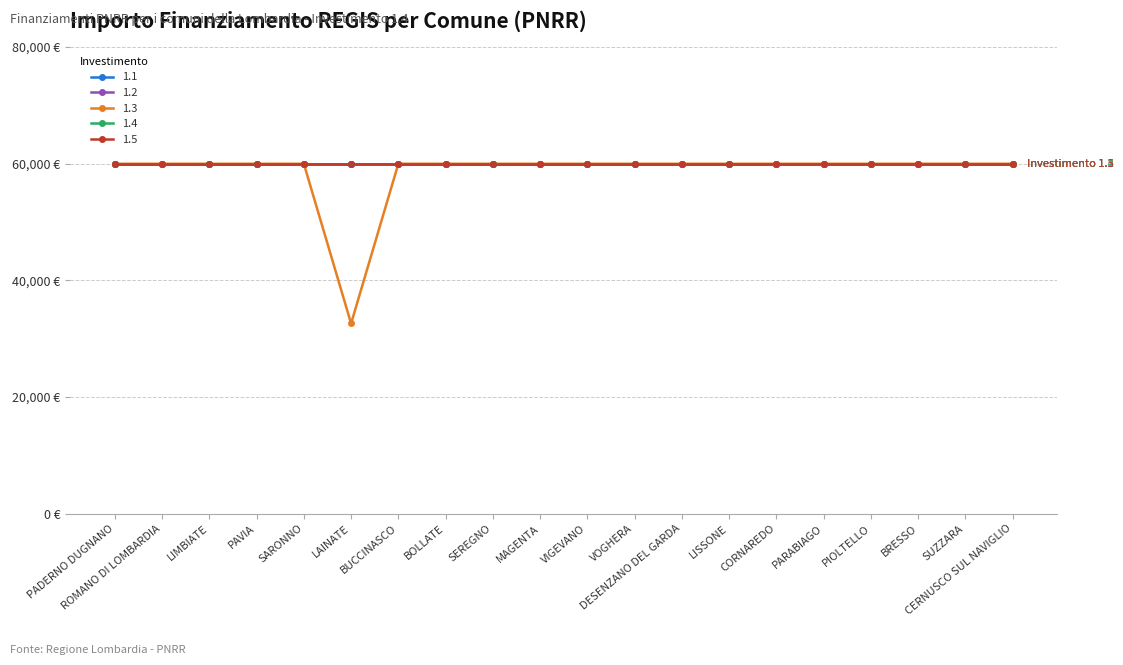

What is the sum of all 1.1 values?

1199320